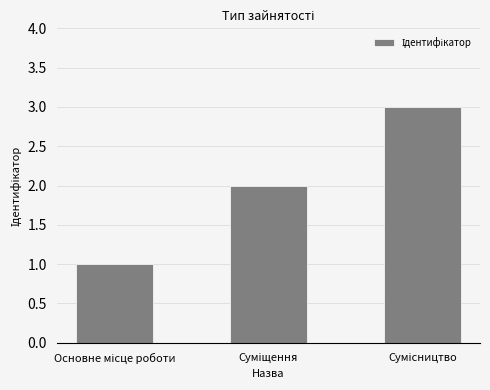

What is the sum of all values?

6